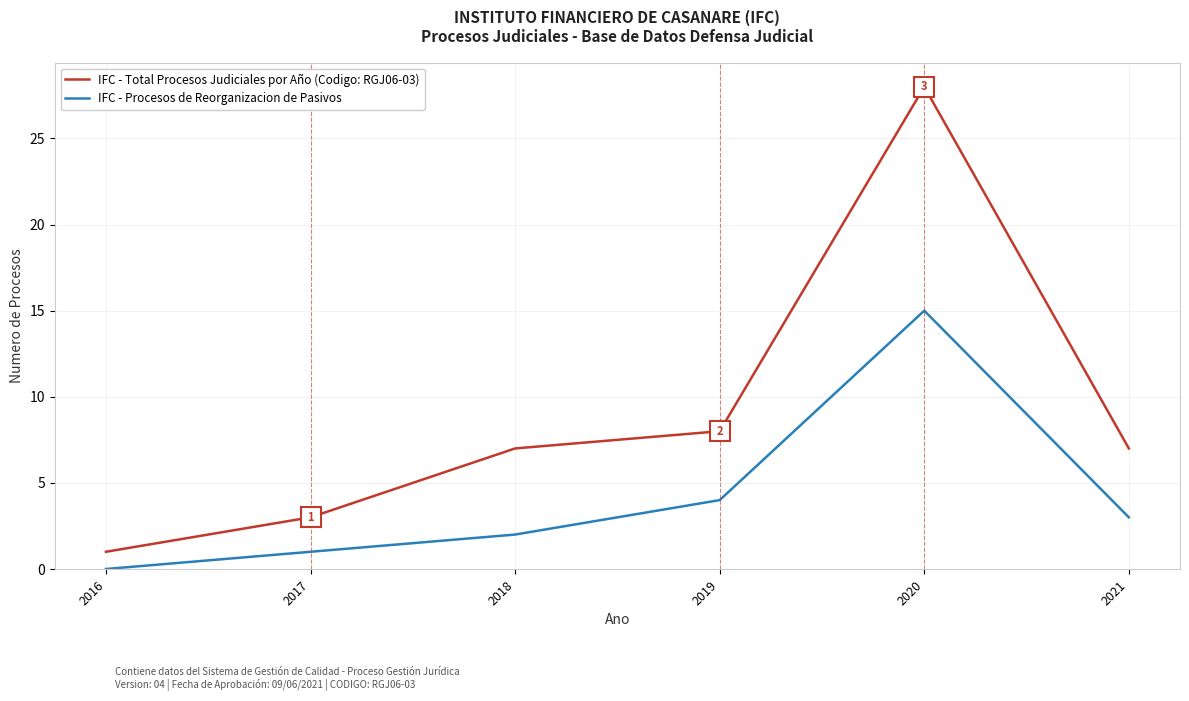

Which label corresponds to the largest value in the chart?

2020